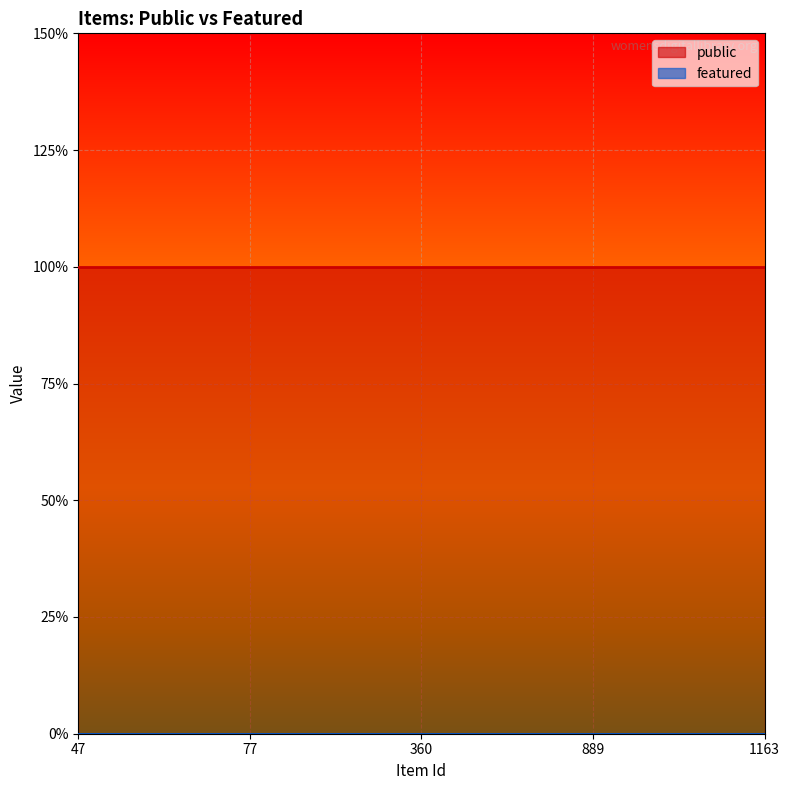

Is the value of public at 47 greater than the value of featured at 889?

Yes